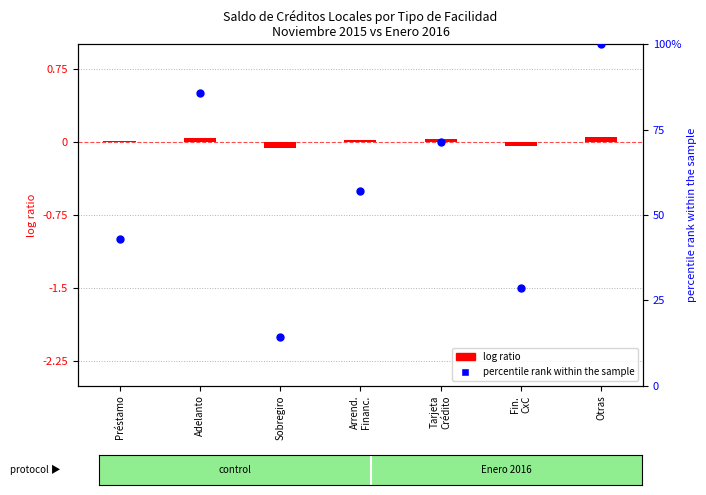

Which series has the largest Y range (max minus min)?

percentile rank within the sample